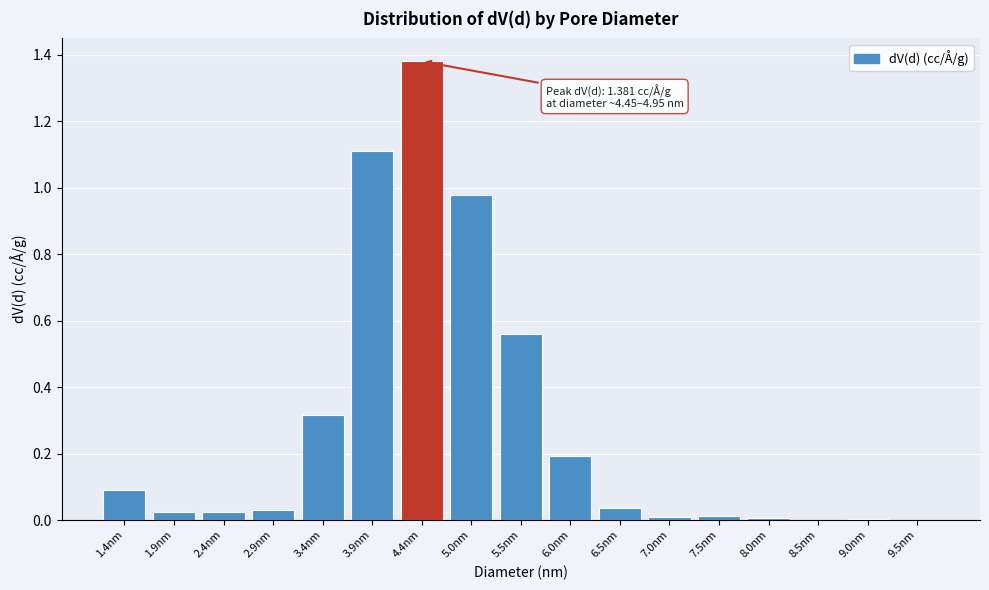

What is the sum of the values at 3.9nm and 1.4nm?

1.2